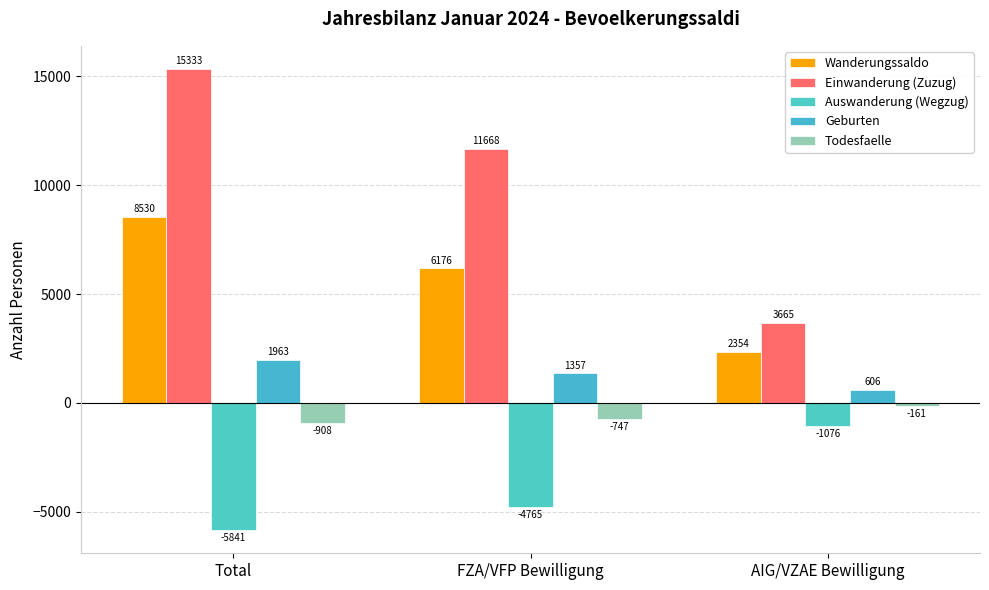

What is the smallest value displayed?

-5841